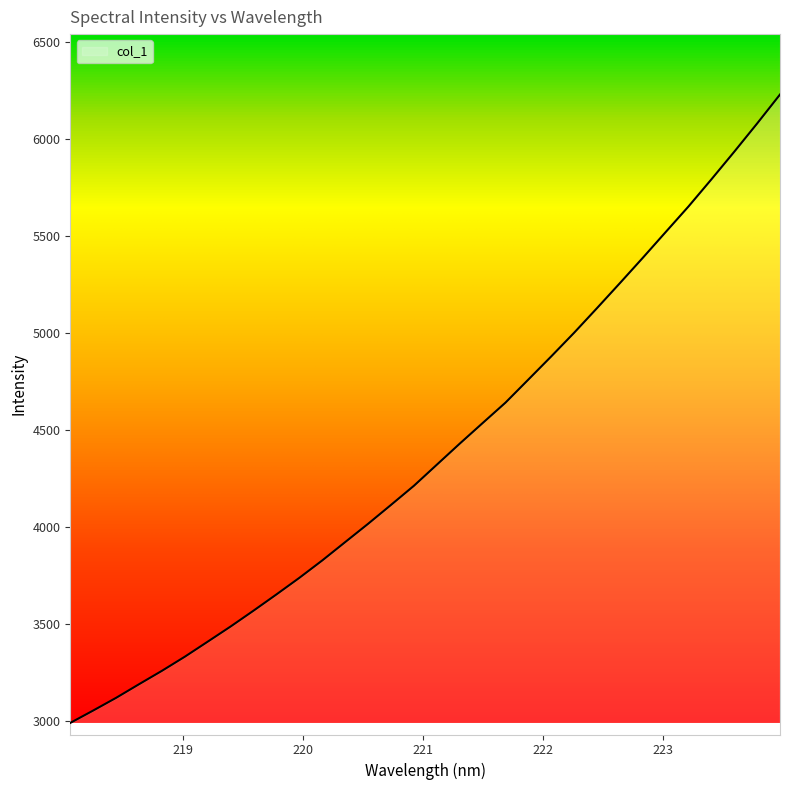

What is the sum of all values?

140435.3